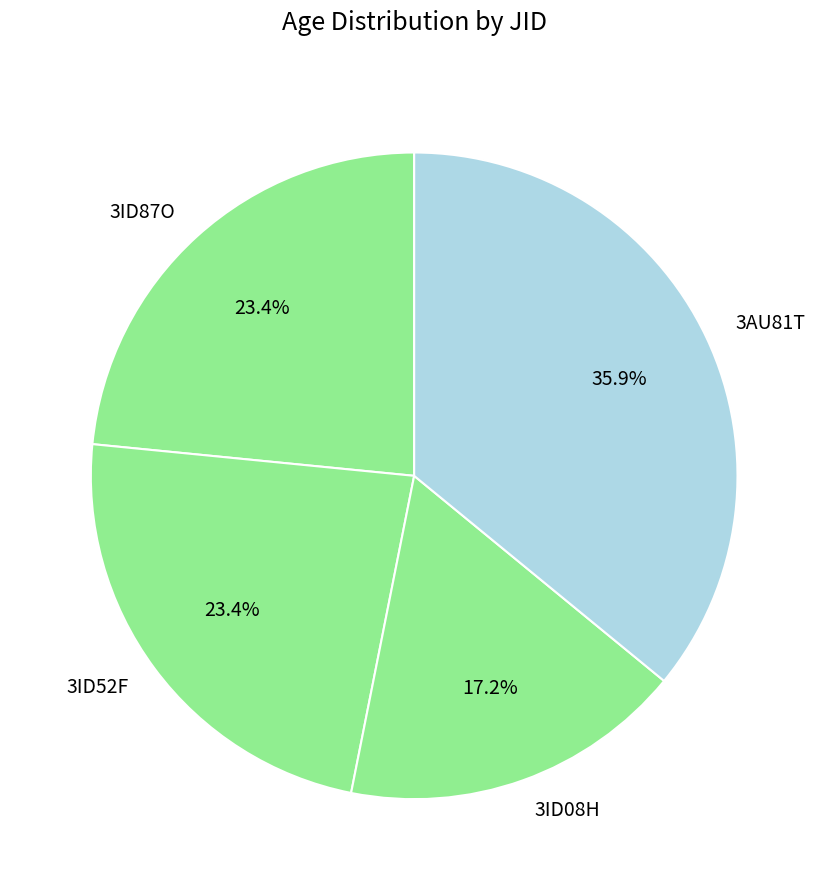

Count the number of slices in the pie.

4